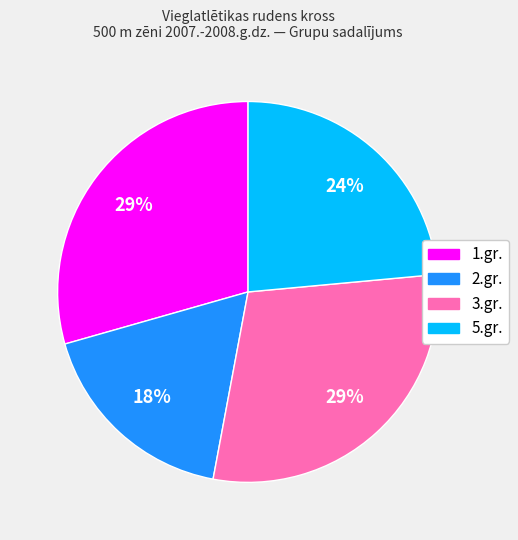

To the nearest percent, what is the combined percentage of 3.gr. and 2.gr.?

47%